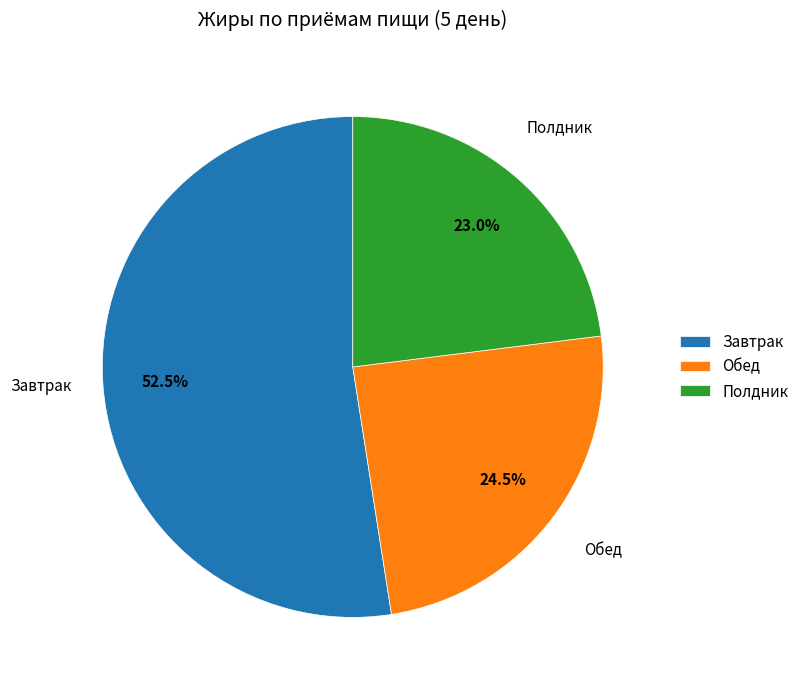

Does Завтрак represent more than half of the total?

Yes